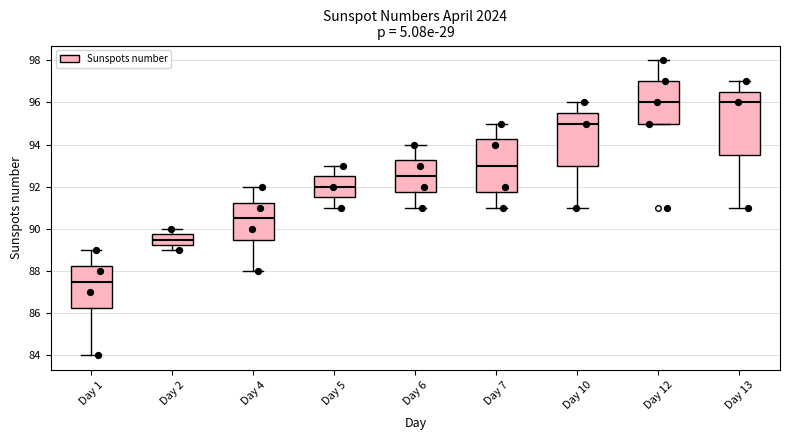

Reading left to right, read every box against the y-axis: the position of its median line, the range the box covers, and the ends of its whiskers. The values are not printed on the chart, so give them approximately, as read against the axis.

Day 1: median 87.6, box 86.2 to 88.2, whiskers 84.0 to 89.0
Day 2: median 89.6, box 89.2 to 89.8, whiskers 89.0 to 90.0
Day 4: median 90.6, box 89.6 to 91.2, whiskers 88.0 to 92.0
Day 5: median 92.0, box 91.6 to 92.6, whiskers 91.0 to 93.0
Day 6: median 92.6, box 91.8 to 93.2, whiskers 91.0 to 94.0
Day 7: median 93.0, box 91.8 to 94.2, whiskers 91.0 to 95.0
Day 10: median 95.0, box 93.0 to 95.6, whiskers 91.0 to 96.0
Day 12: median 96.0, box 95.0 to 97.0, whiskers 95.0 to 98.0
Day 13: median 96.0, box 93.6 to 96.6, whiskers 91.0 to 97.0